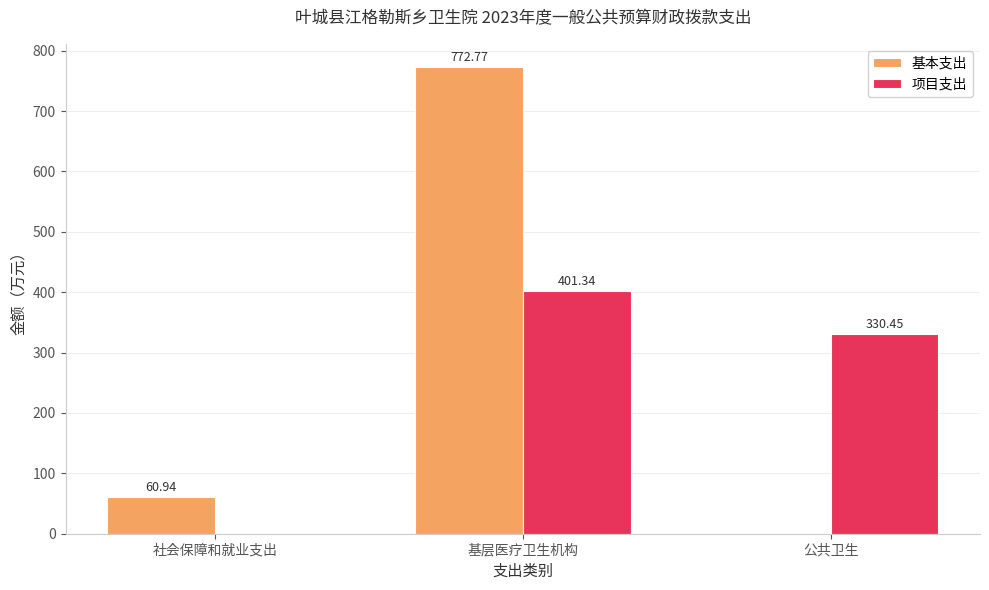

What is the average value of the 基本支出 series?

277.9